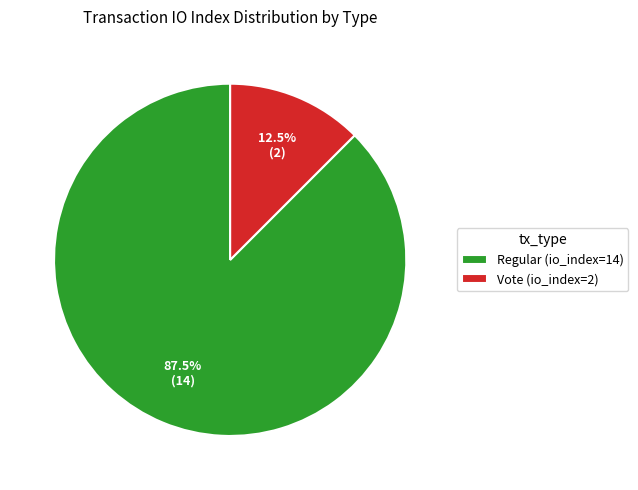

What percentage do Regular (io_index=14) and Vote (io_index=2) together represent?

100.0%